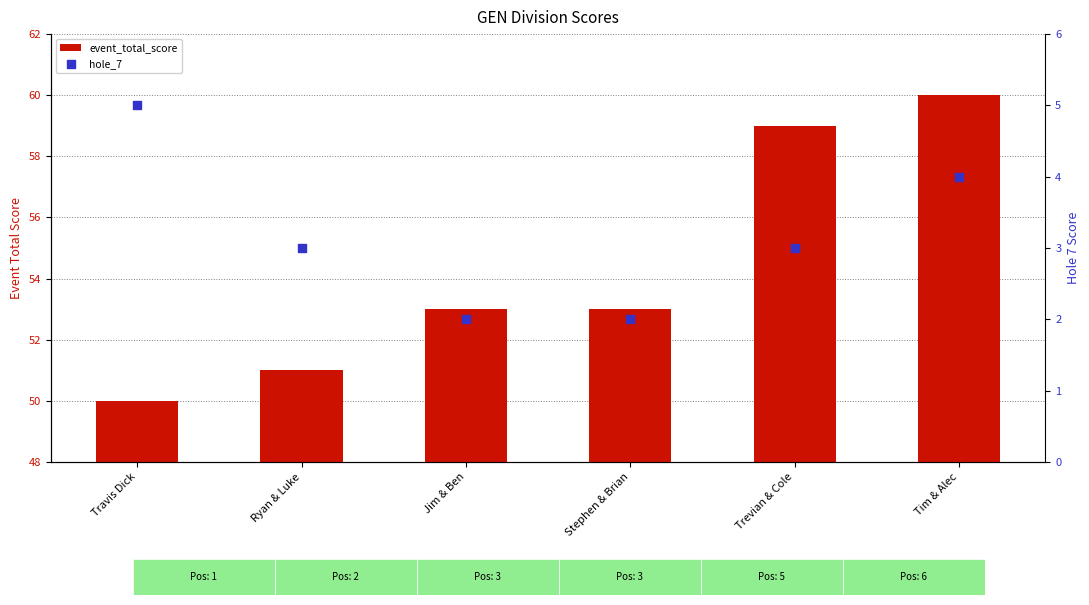

At how many categories does at least one series exceed 30?

6